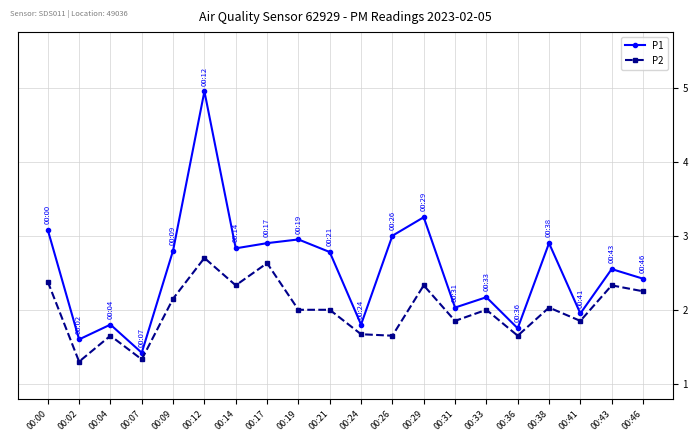

The value of P1 at 00:19 is 0.9. True or false?

False